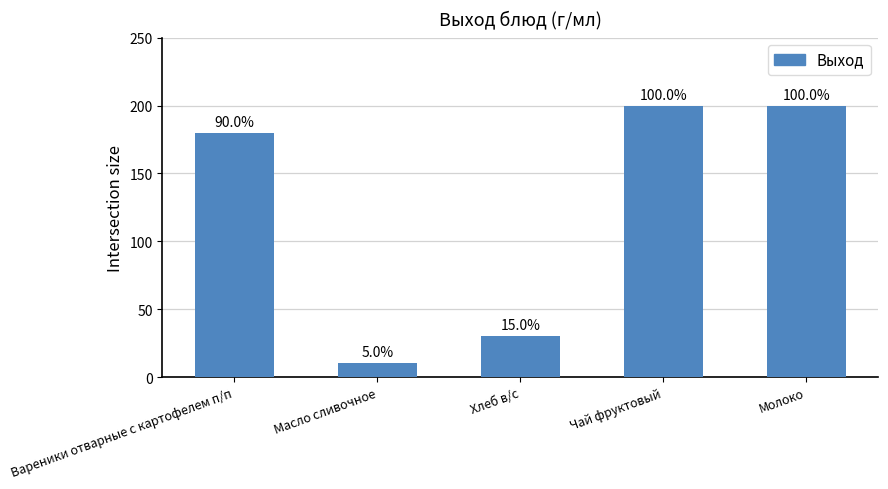

Does the chart contain any negative values?

No